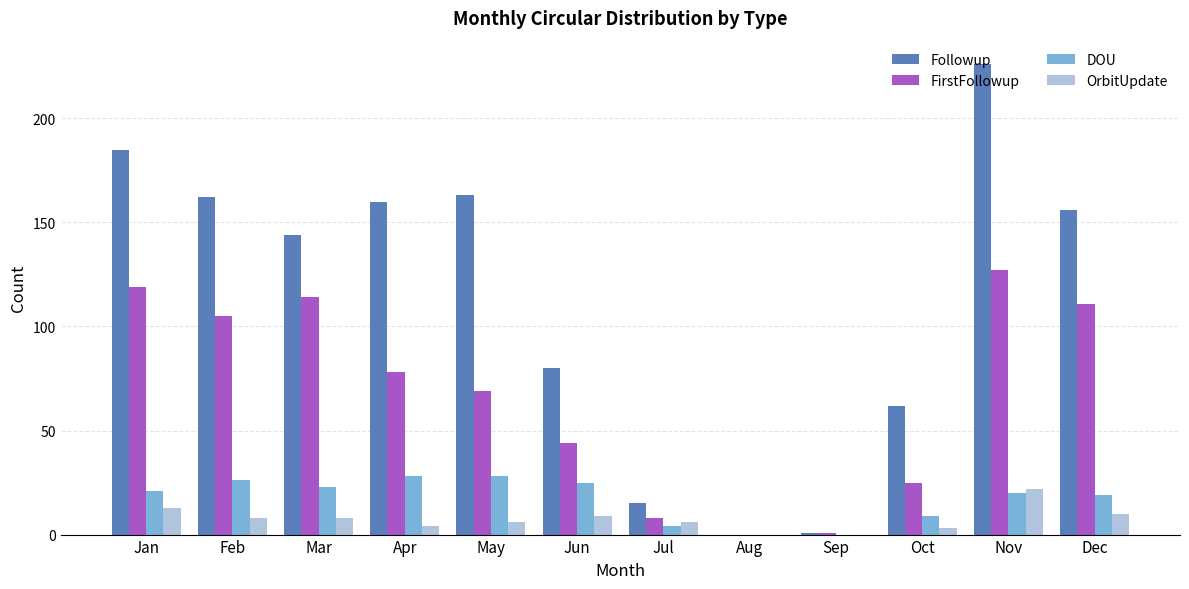

Does the chart contain stacked bars?

No